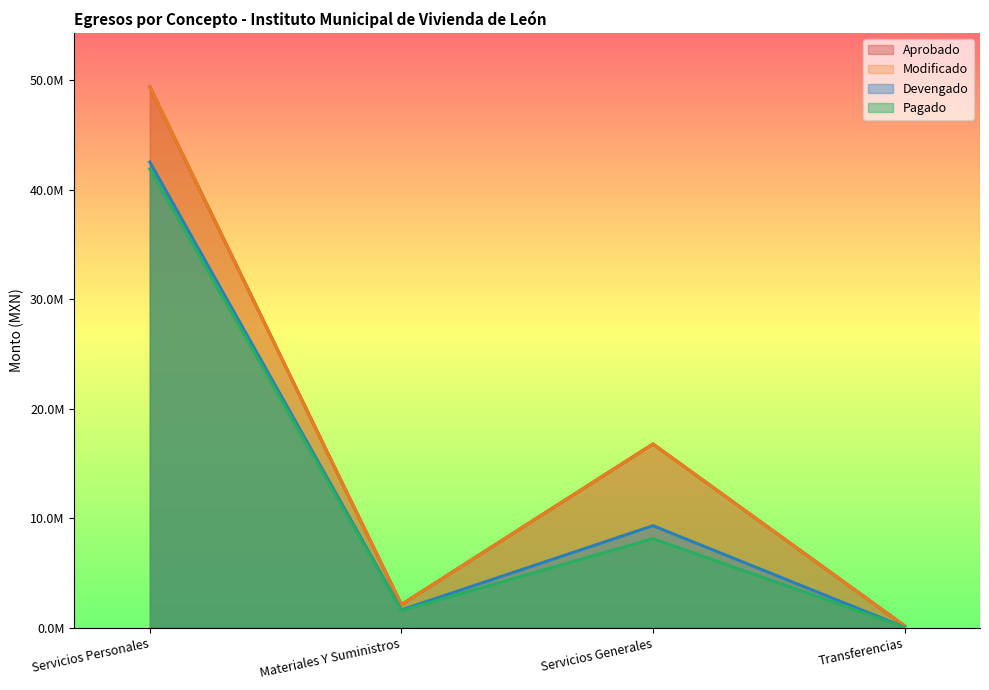

What is the label of the 4th point from the left?

Transferencias